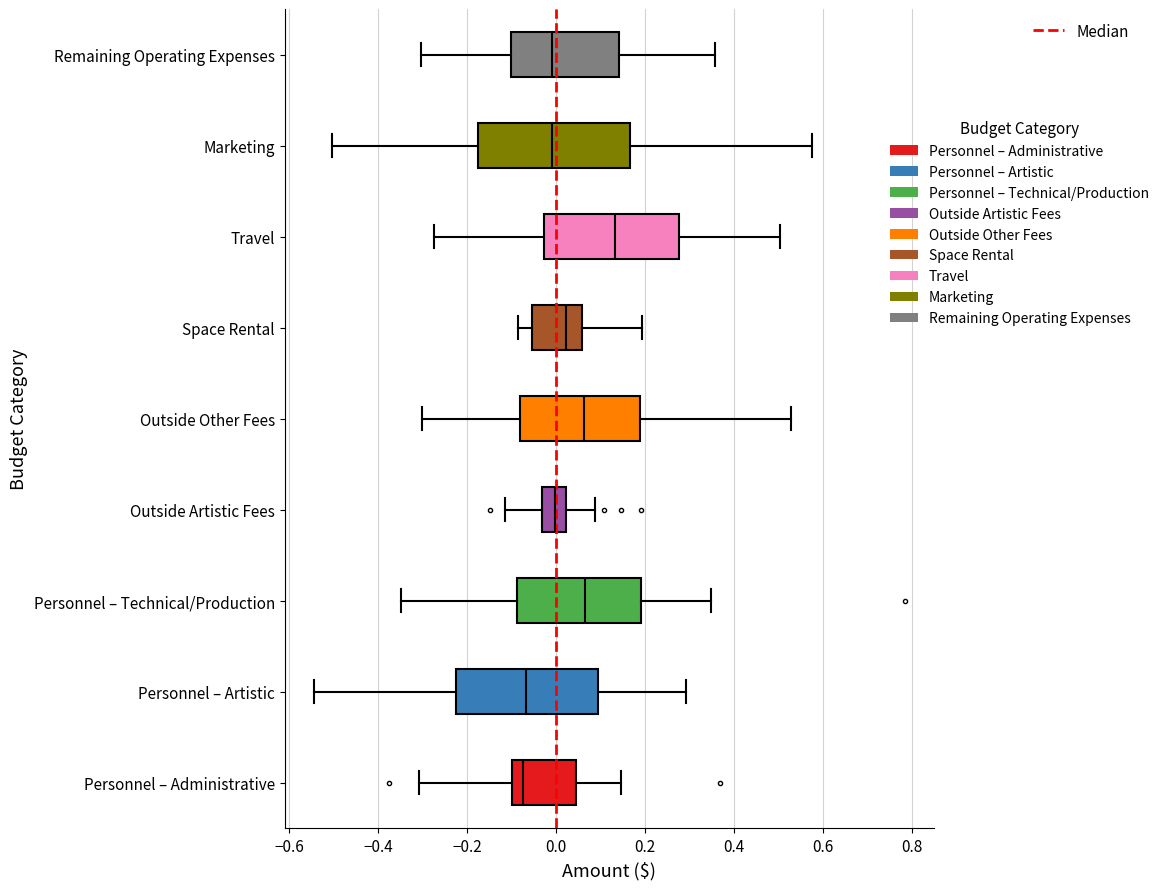

Which box is the widest, from its left edge to its right edge?

Marketing